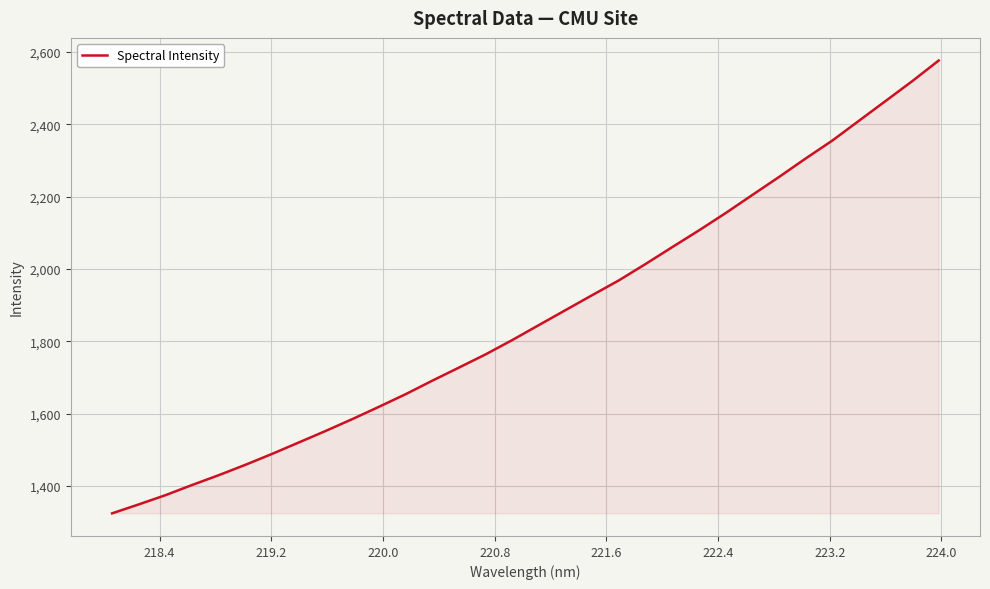

What is the smallest value displayed?

1324.5